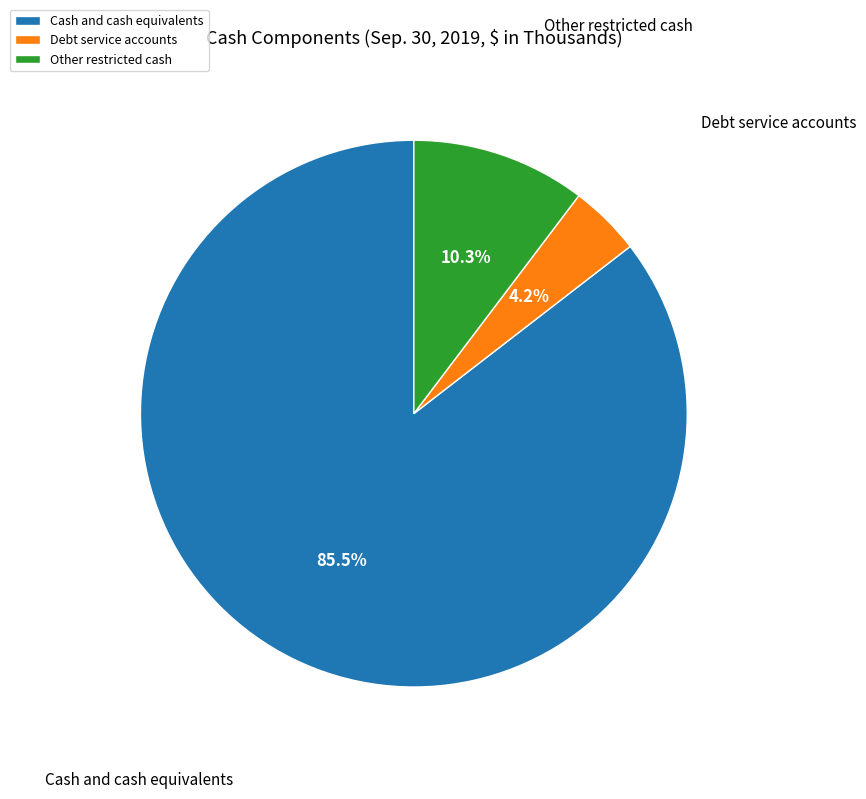

Between Cash and cash equivalents and Debt service accounts, which is larger?

Cash and cash equivalents